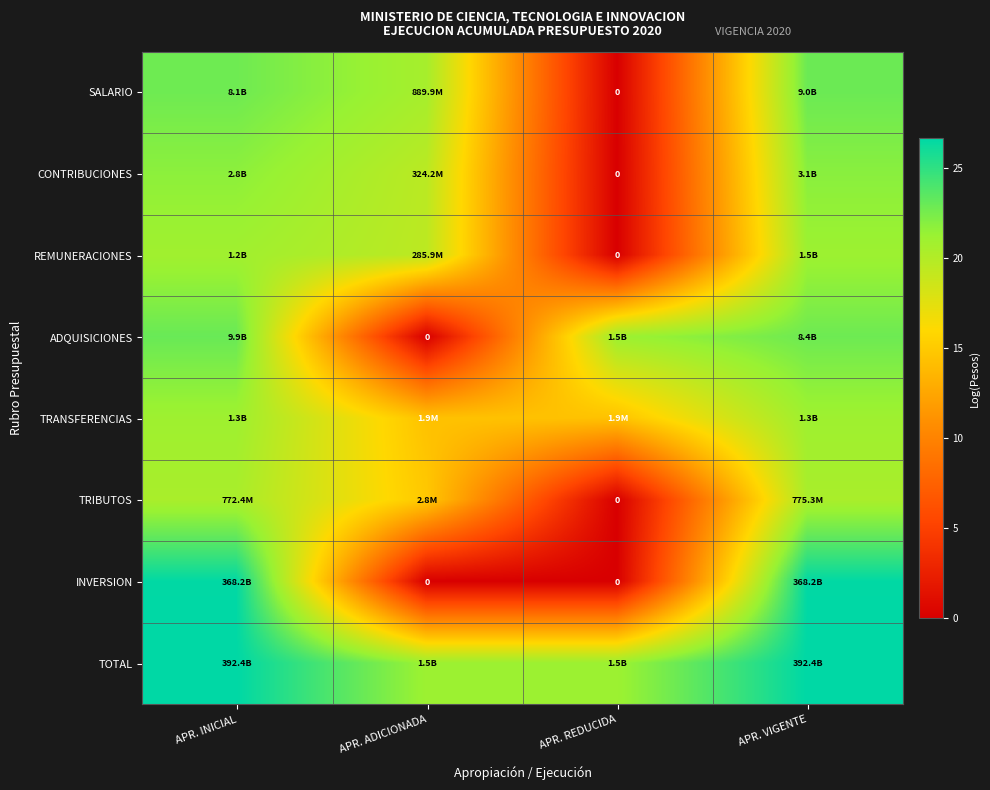

Which series has the largest total across all categories?

TOTAL